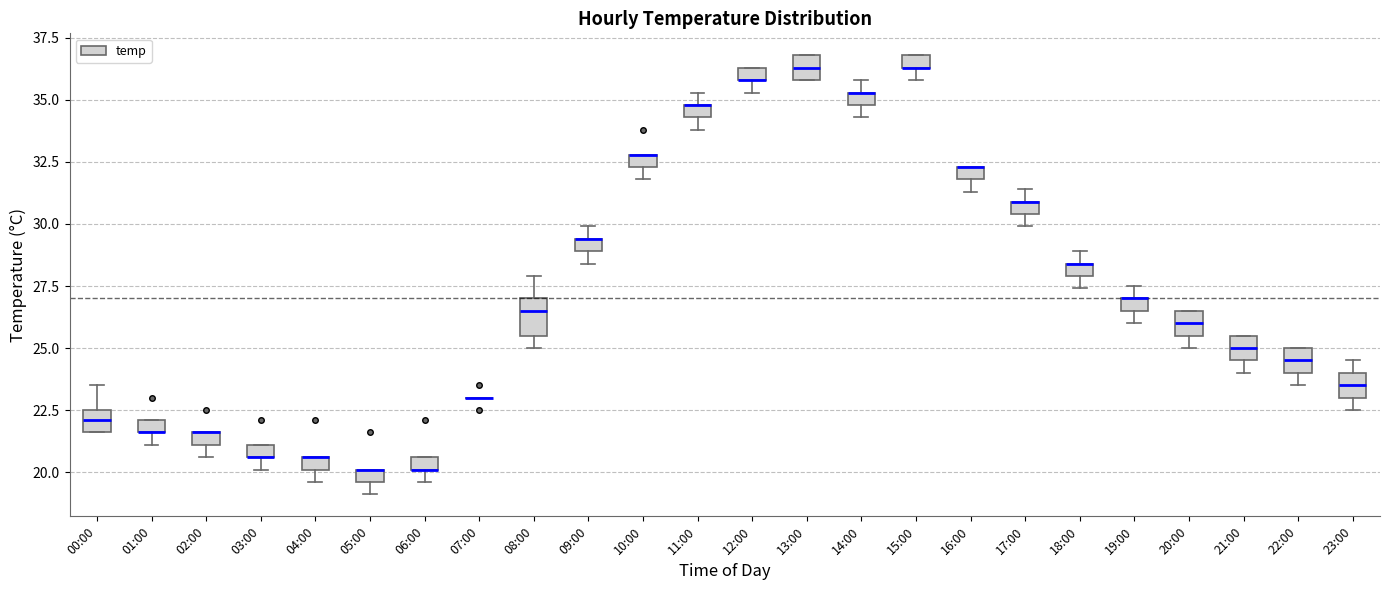

Where is the upper edge of the box for 03:00 on the y-axis? The values are not printed on the chart, so give them approximately, as read against the axis.

21.0